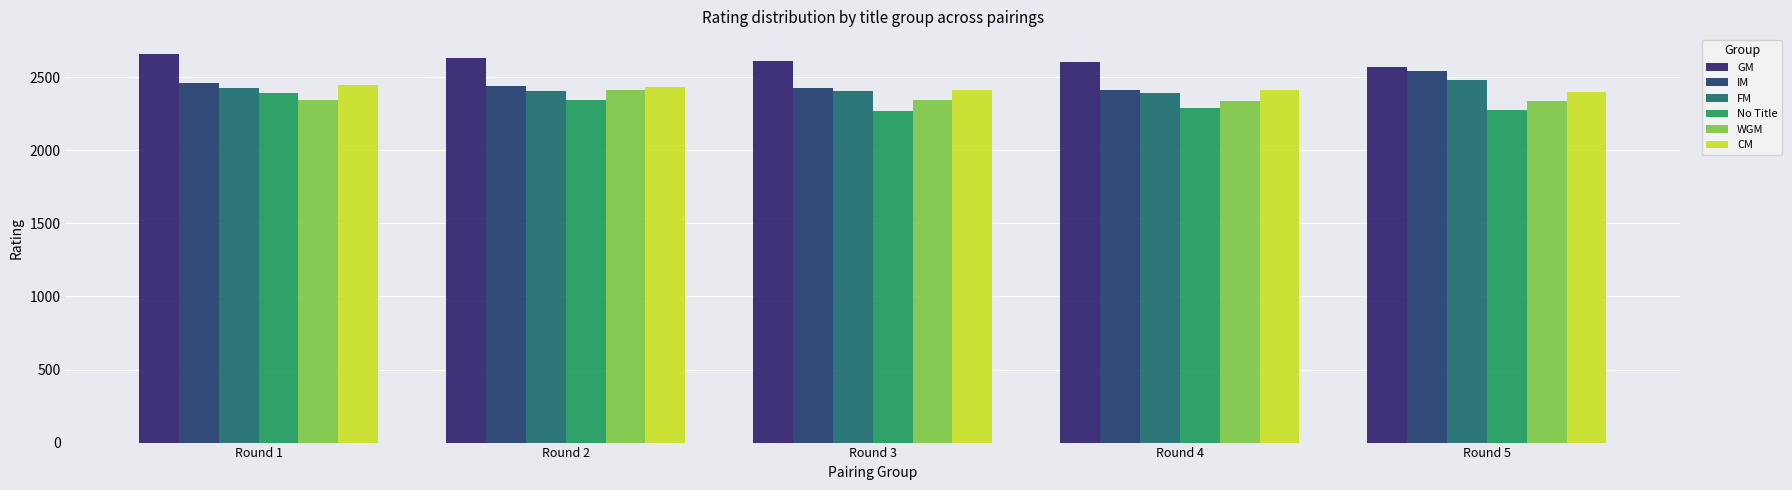

Count the number of data series in this chart.

6